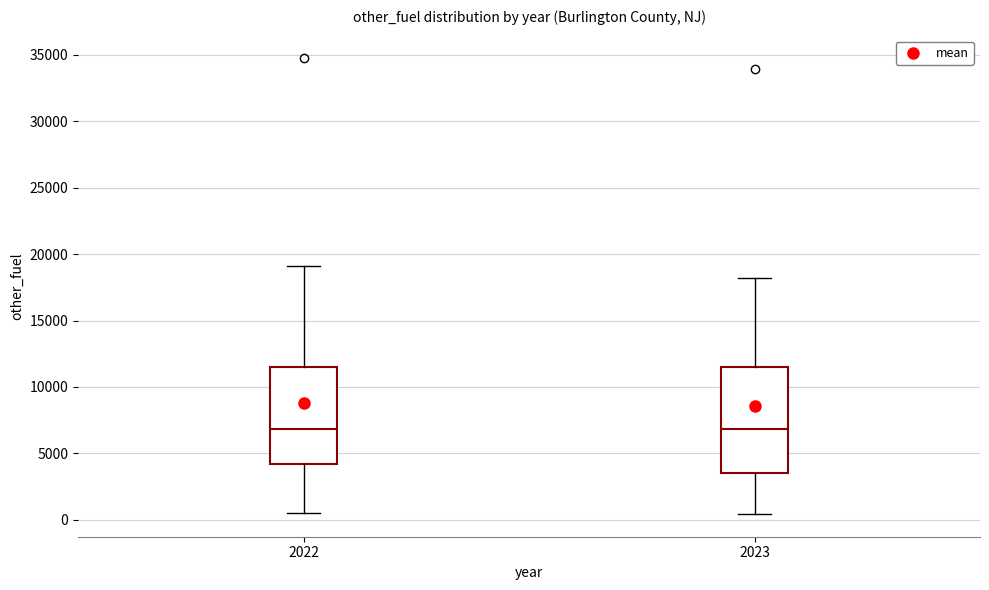

Where does the median line of the box at x = 2023 sit on the y-axis? The values are not printed on the chart, so give them approximately, as read against the axis.

7000